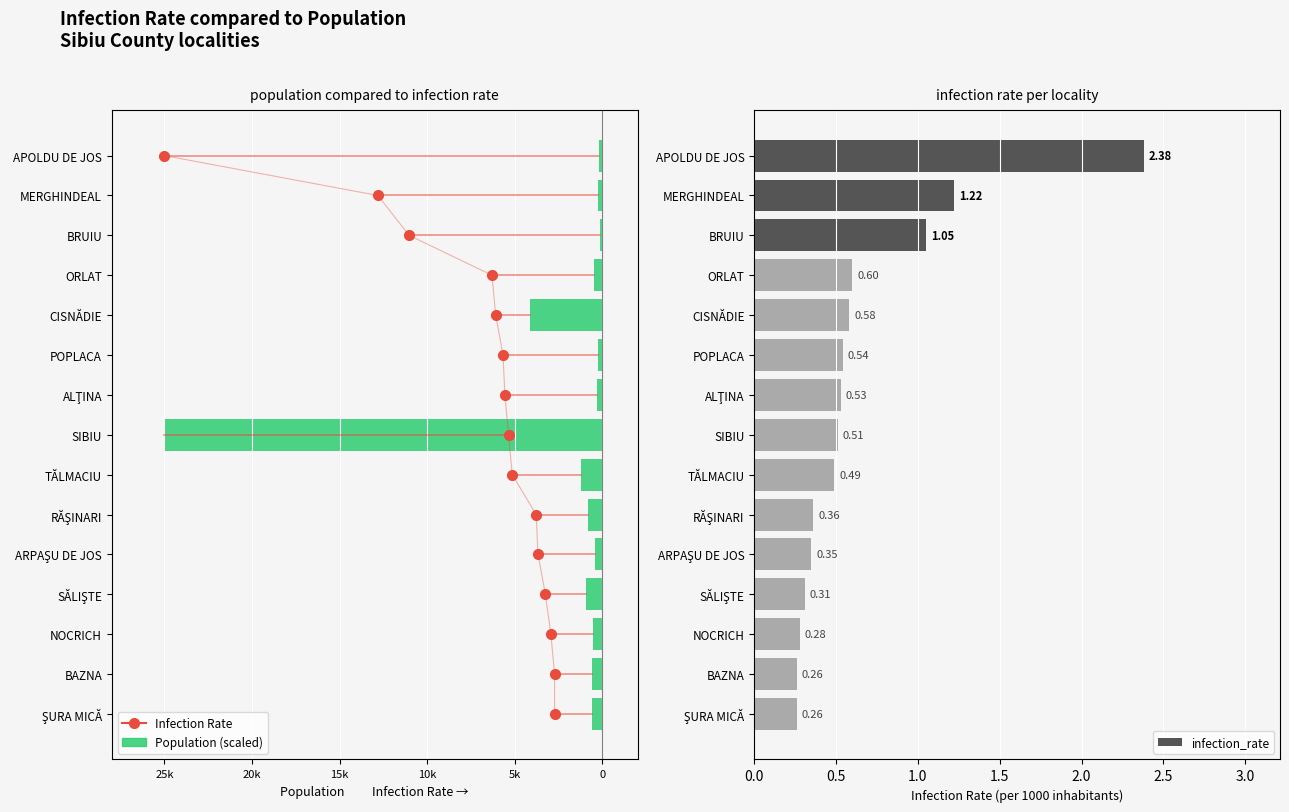

True or false: infection_rate has a value of 1.1 at BRUIU.

True